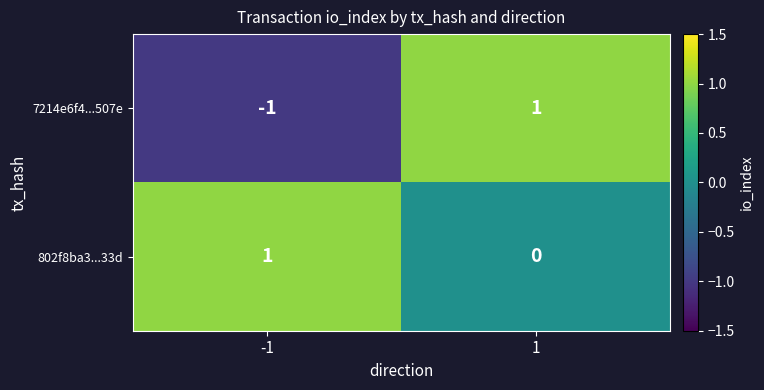

Rank the series by their average value, from lowest to highest.

7214e6f4...507e, 802f8ba3...33d